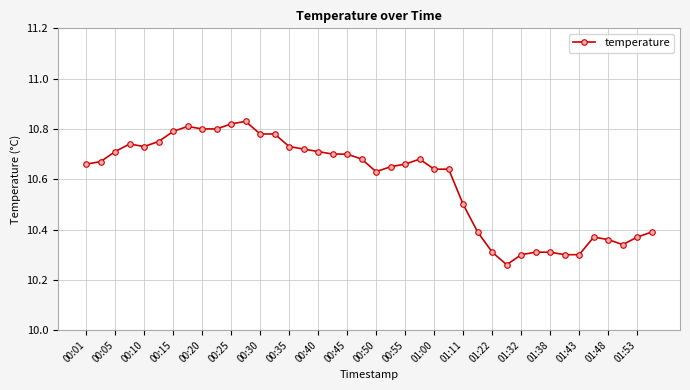

How many lines are shown in the chart?

1